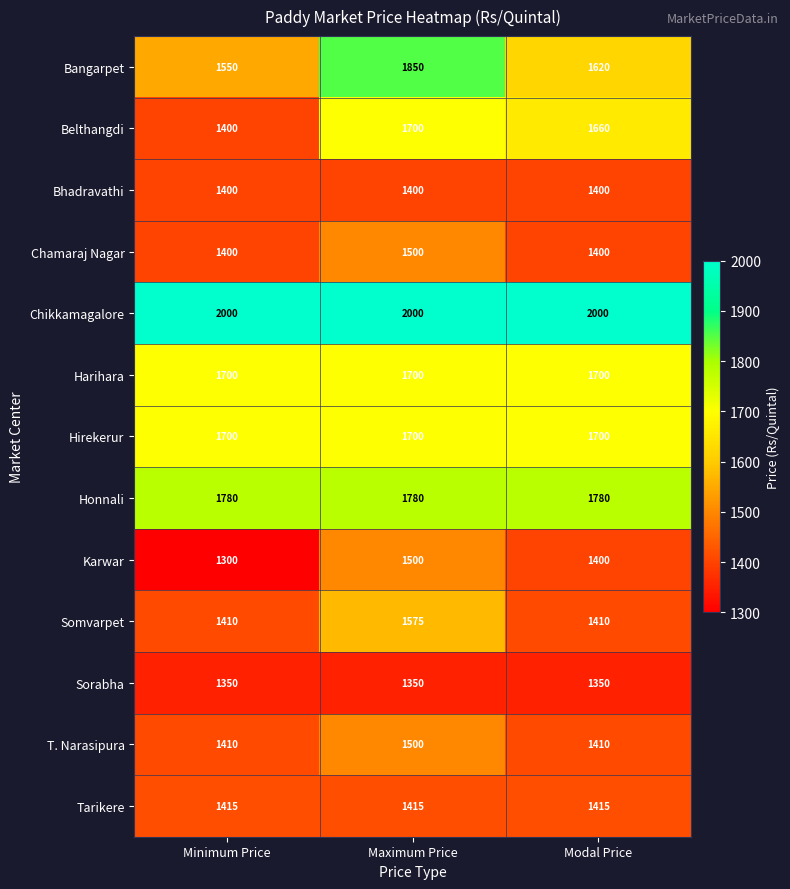

What is the lowest value of the T. Narasipura series?

1410